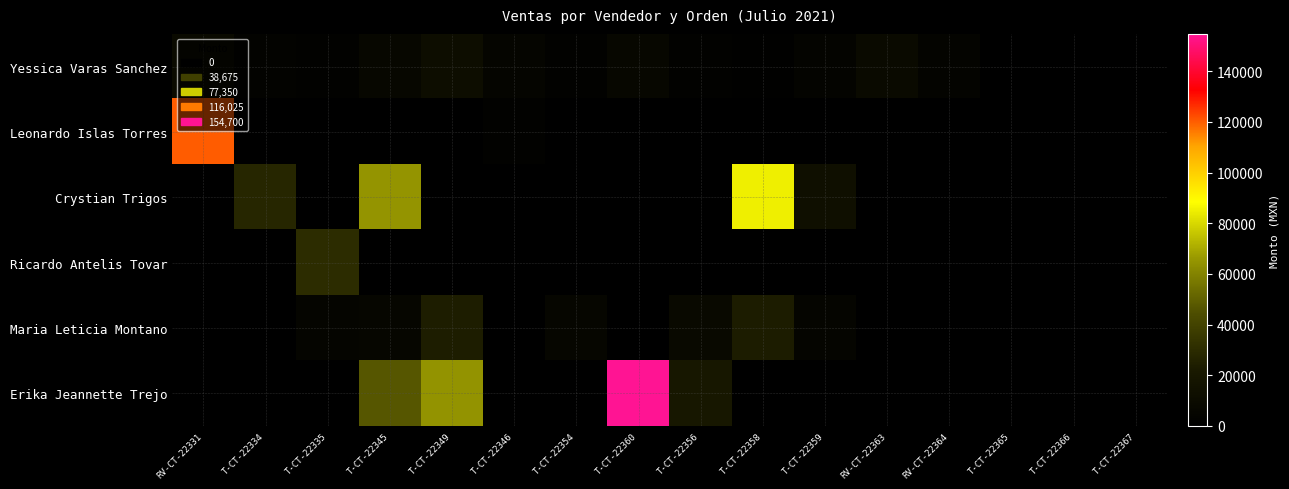

Reading left to right, list all the values displayed in this chart.

Yessica Varas Sanchez: RV-CT-22331=9124.7	T-CT-22334=3570.0	T-CT-22335=2000.0	T-CT-22345=6490.0	T-CT-22349=11950.0	T-CT-22346=5000.0	T-CT-22354=2312.0	T-CT-22360=6450.0	T-CT-22356=2000.0	T-CT-22358=1480.0	T-CT-22359=3840.0	RV-CT-22363=9360.0	RV-CT-22364=4083.0	T-CT-22365=0.0	T-CT-22366=0.0	T-CT-22367=0.0
Leonardo Islas Torres: RV-CT-22331=120000.0	T-CT-22334=0.0	T-CT-22335=0.0	T-CT-22345=0.0	T-CT-22349=0.0	T-CT-22346=1880.0	T-CT-22354=0.0	T-CT-22360=0.0	T-CT-22356=0.0	T-CT-22358=0.0	T-CT-22359=0.0	RV-CT-22363=0.0	RV-CT-22364=0.0	T-CT-22365=0.0	T-CT-22366=0.0	T-CT-22367=0.0
Crystian Trigos: RV-CT-22331=0.0	T-CT-22334=27768.5	T-CT-22335=0.0	T-CT-22345=65000.0	T-CT-22349=0.0	T-CT-22346=0.0	T-CT-22354=0.0	T-CT-22360=0.0	T-CT-22356=0.0	T-CT-22358=85000.0	T-CT-22359=13000.0	RV-CT-22363=0.0	RV-CT-22364=0.0	T-CT-22365=0.0	T-CT-22366=0.0	T-CT-22367=0.0
Ricardo Antelis Tovar: RV-CT-22331=0.0	T-CT-22334=0.0	T-CT-22335=30000.0	T-CT-22345=0.0	T-CT-22349=0.0	T-CT-22346=0.0	T-CT-22354=0.0	T-CT-22360=0.0	T-CT-22356=0.0	T-CT-22358=0.0	T-CT-22359=0.0	RV-CT-22363=0.0	RV-CT-22364=0.0	T-CT-22365=0.0	T-CT-22366=0.0	T-CT-22367=0.0
Maria Leticia Montano: RV-CT-22331=0.0	T-CT-22334=0.0	T-CT-22335=5000.0	T-CT-22345=5200.0	T-CT-22349=23616.0	T-CT-22346=0.0	T-CT-22354=5760.0	T-CT-22360=0.0	T-CT-22356=8160.0	T-CT-22358=23000.0	T-CT-22359=5000.0	RV-CT-22363=0.0	RV-CT-22364=0.0	T-CT-22365=0.0	T-CT-22366=0.0	T-CT-22367=0.0
Erika Jeannette Trejo: RV-CT-22331=0.0	T-CT-22334=0.0	T-CT-22335=0.0	T-CT-22345=47070.0	T-CT-22349=64800.0	T-CT-22346=0.0	T-CT-22354=0.0	T-CT-22360=154700.0	T-CT-22356=20000.0	T-CT-22358=0.0	T-CT-22359=0.0	RV-CT-22363=0.0	RV-CT-22364=0.0	T-CT-22365=0.0	T-CT-22366=0.0	T-CT-22367=0.0